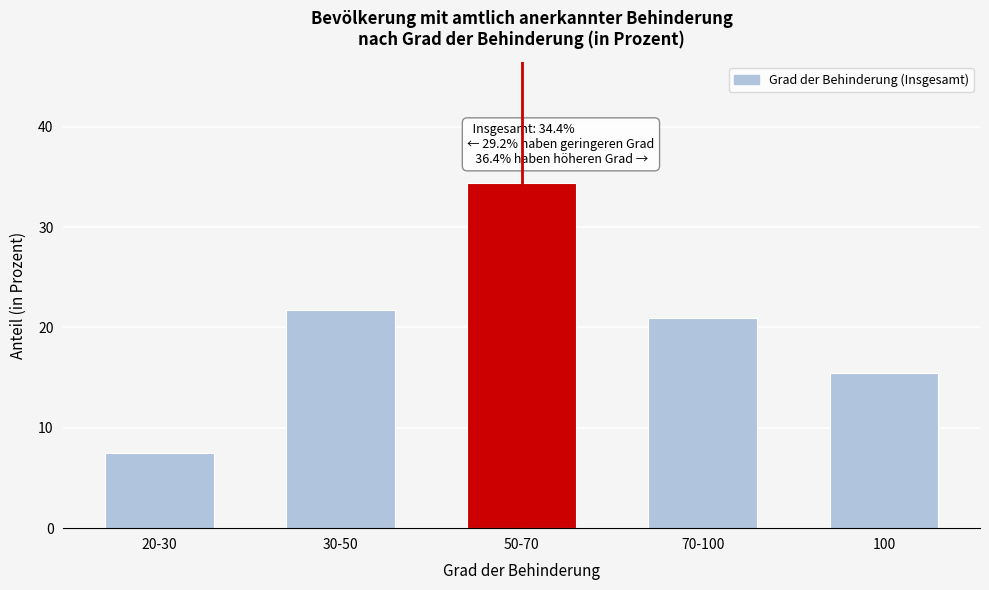

Reading left to right, extract all data points from this chart.

20-30=7.5	30-50=21.7	50-70=34.4	70-100=20.9	100=15.5